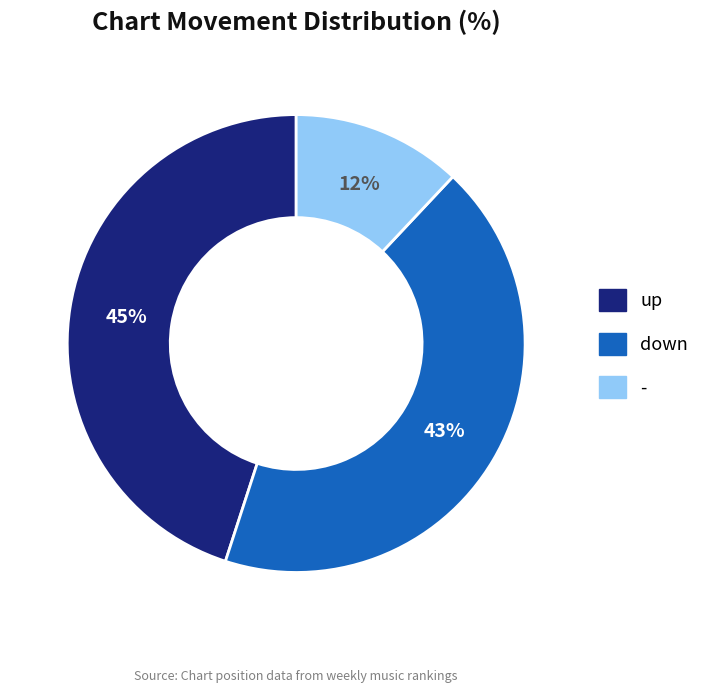

Combined, do up and down account for over 50%?

Yes